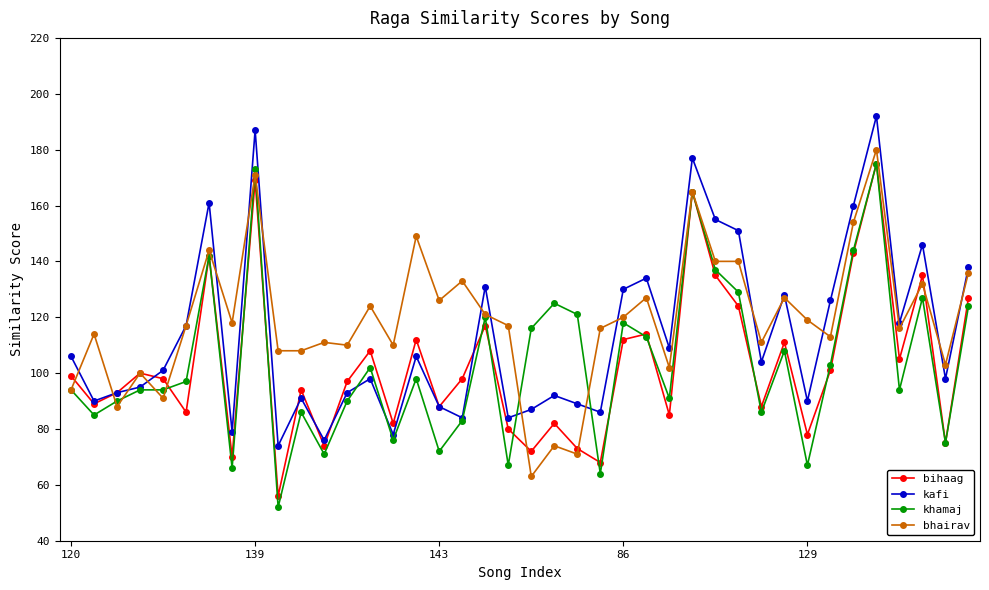

What is the lowest value of the kafi series?

74